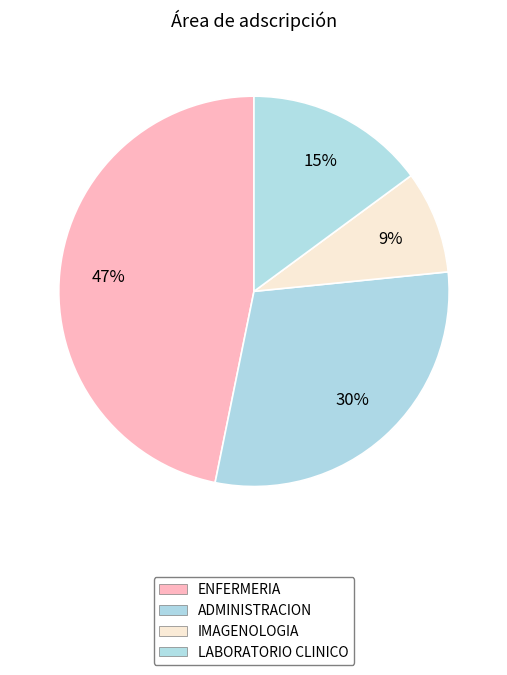

Does LABORATORIO CLINICO represent more than half of the total?

No